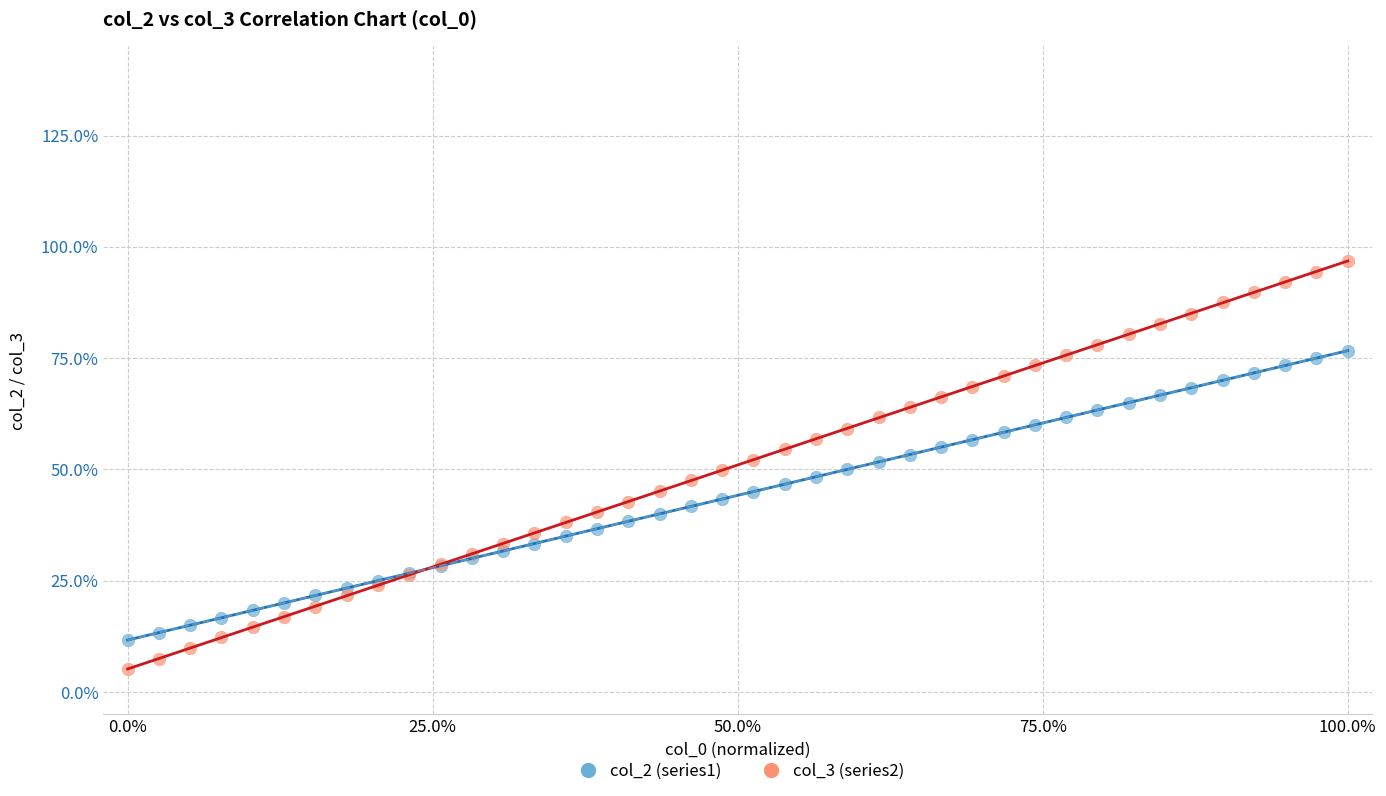

What are all the series names shown in the legend?

col_2 (series1), col_3 (series2)